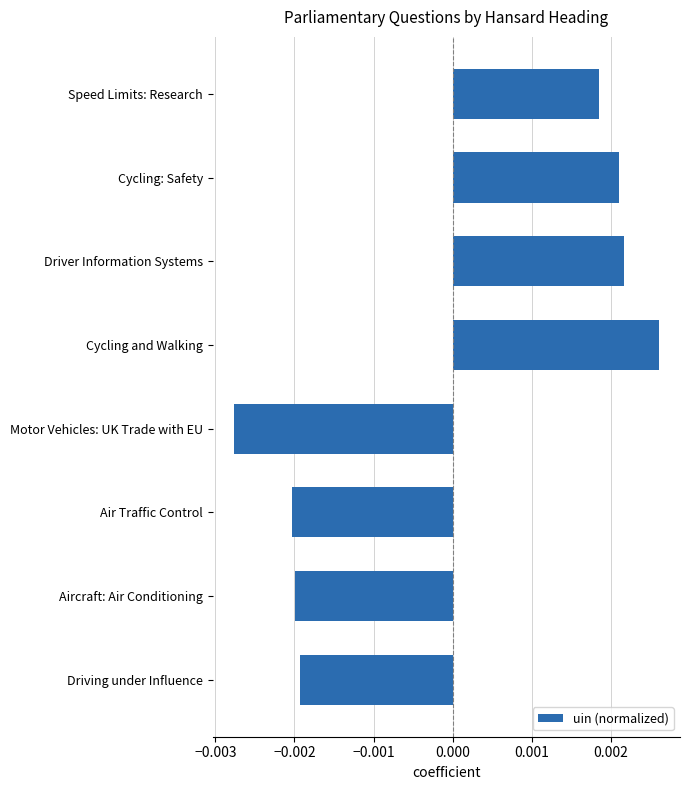

What position from the top is Cycling: Safety?

2